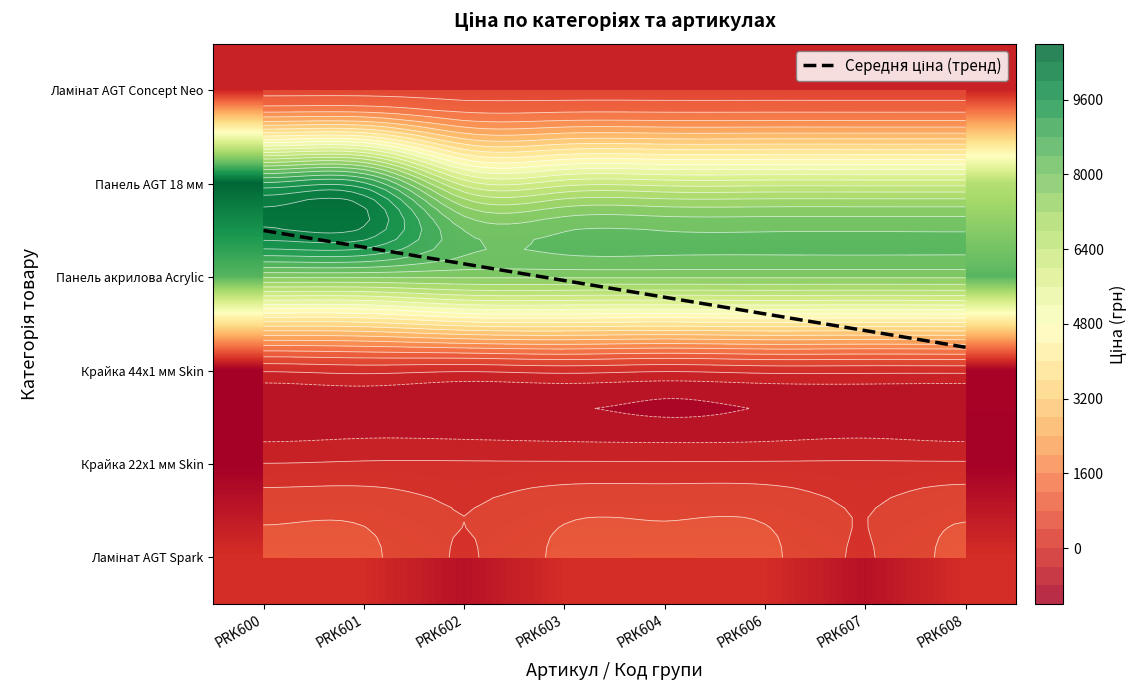

How many data points in Крайка 44x1 мм Skin are above 113?

5